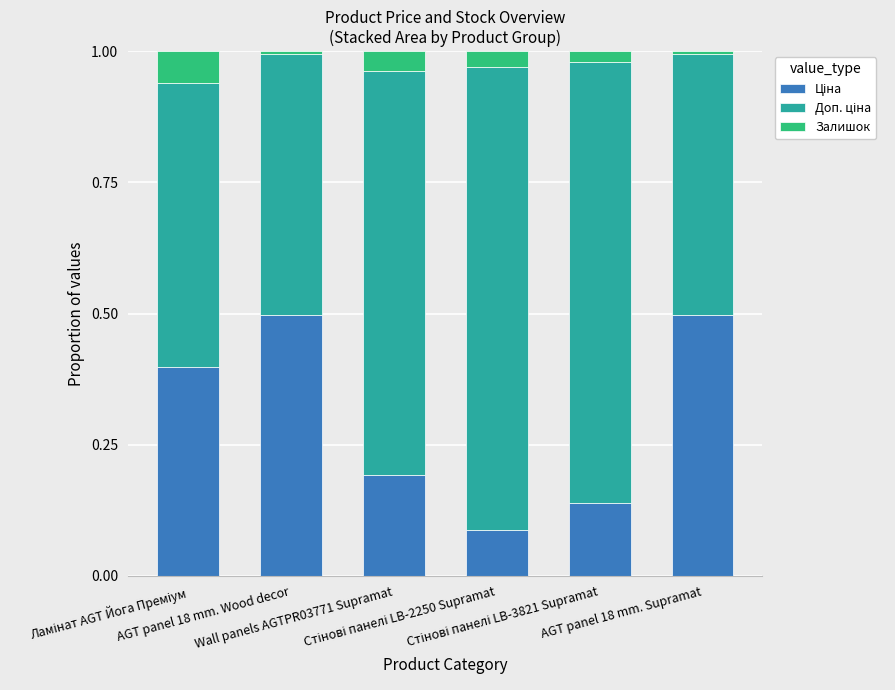

Rank the series by their average value, from highest to lowest.

Доп. ціна, Ціна, Залишок